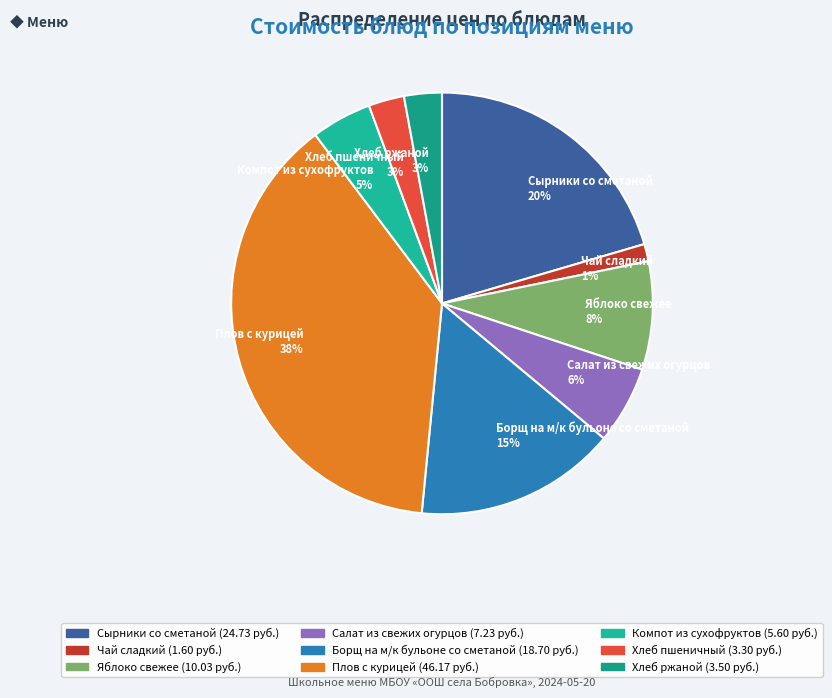

To the nearest percent, what is the difference between the Сырники со сметаной and Борщ на м/к бульоне со сметаной slice percentages?

5%